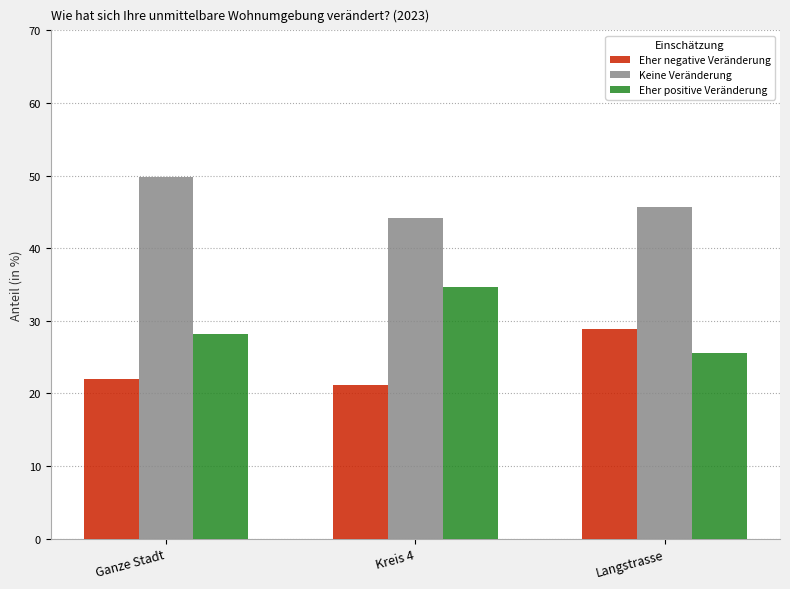

Rank the series by their maximum value, from highest to lowest.

Keine Veränderung, Eher positive Veränderung, Eher negative Veränderung